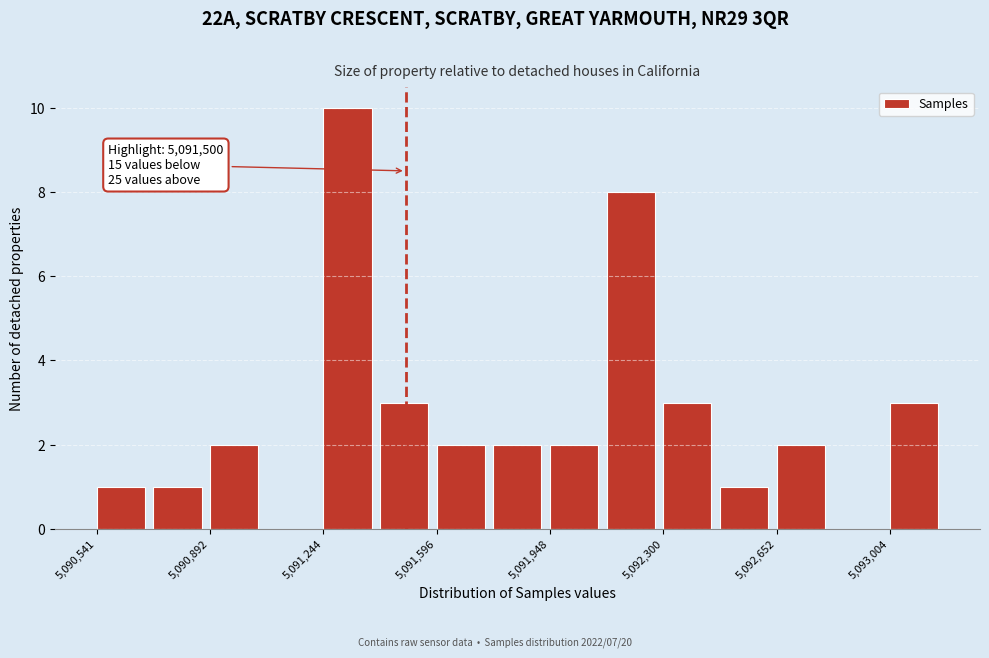

Around what value on the x-axis is the tallest bar? Give the approximate position of its centre, as read against the axis.

5091300